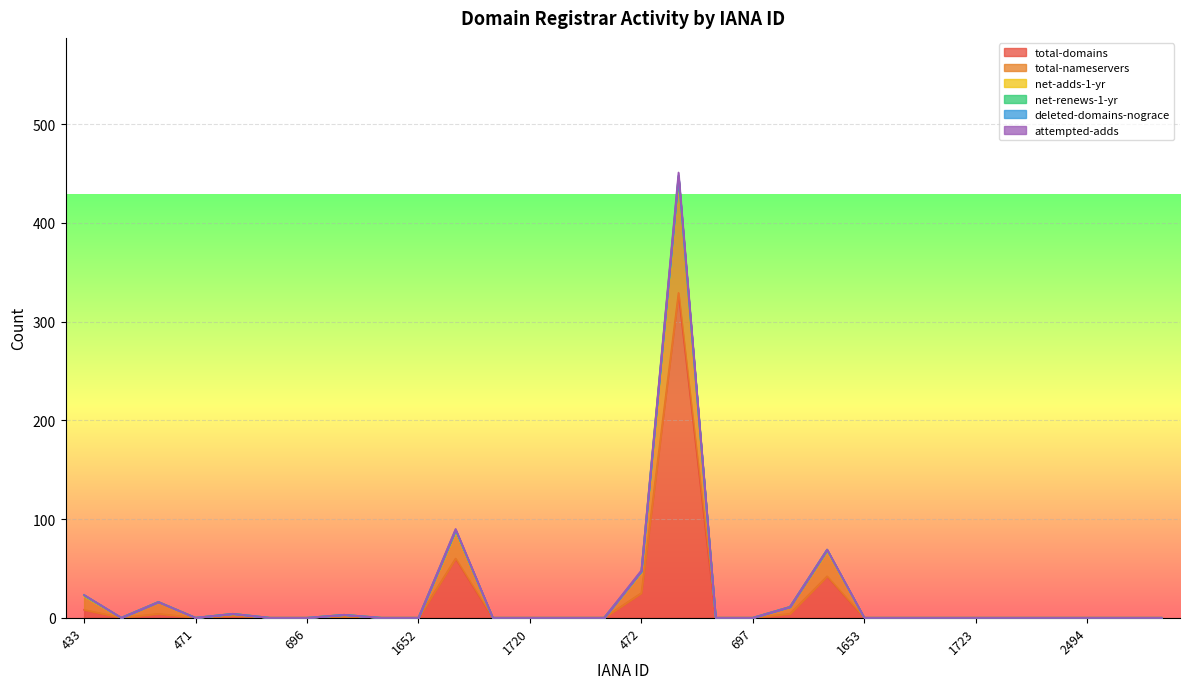

Is it true that attempted-adds equals -2 at 2805?

False